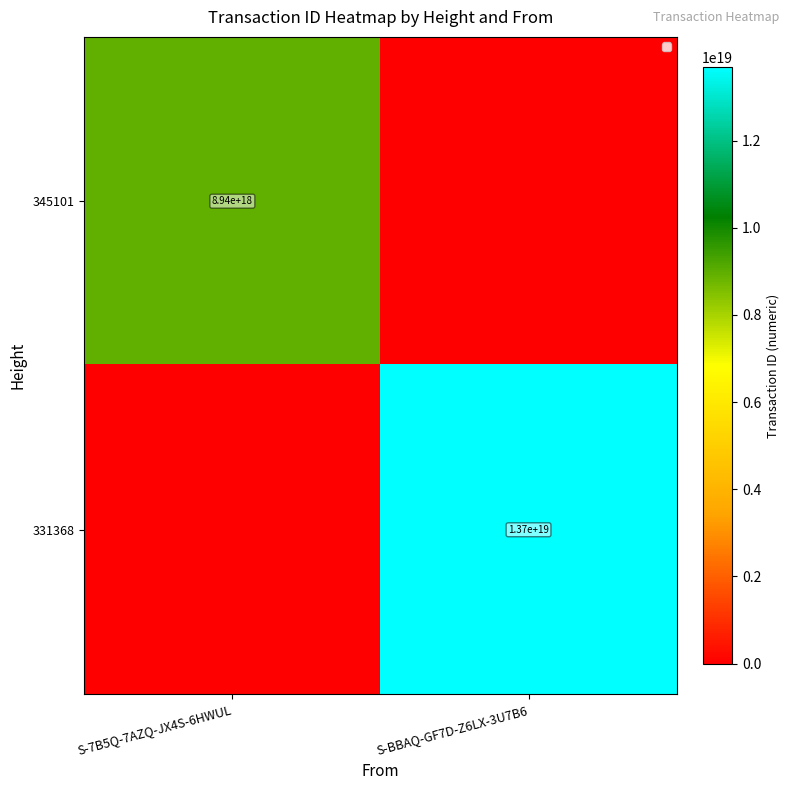

Between S-BBAQ-GF7D-Z6LX-3U7B6 and S-7B5Q-7AZQ-JX4S-6HWUL, which is larger?

S-7B5Q-7AZQ-JX4S-6HWUL